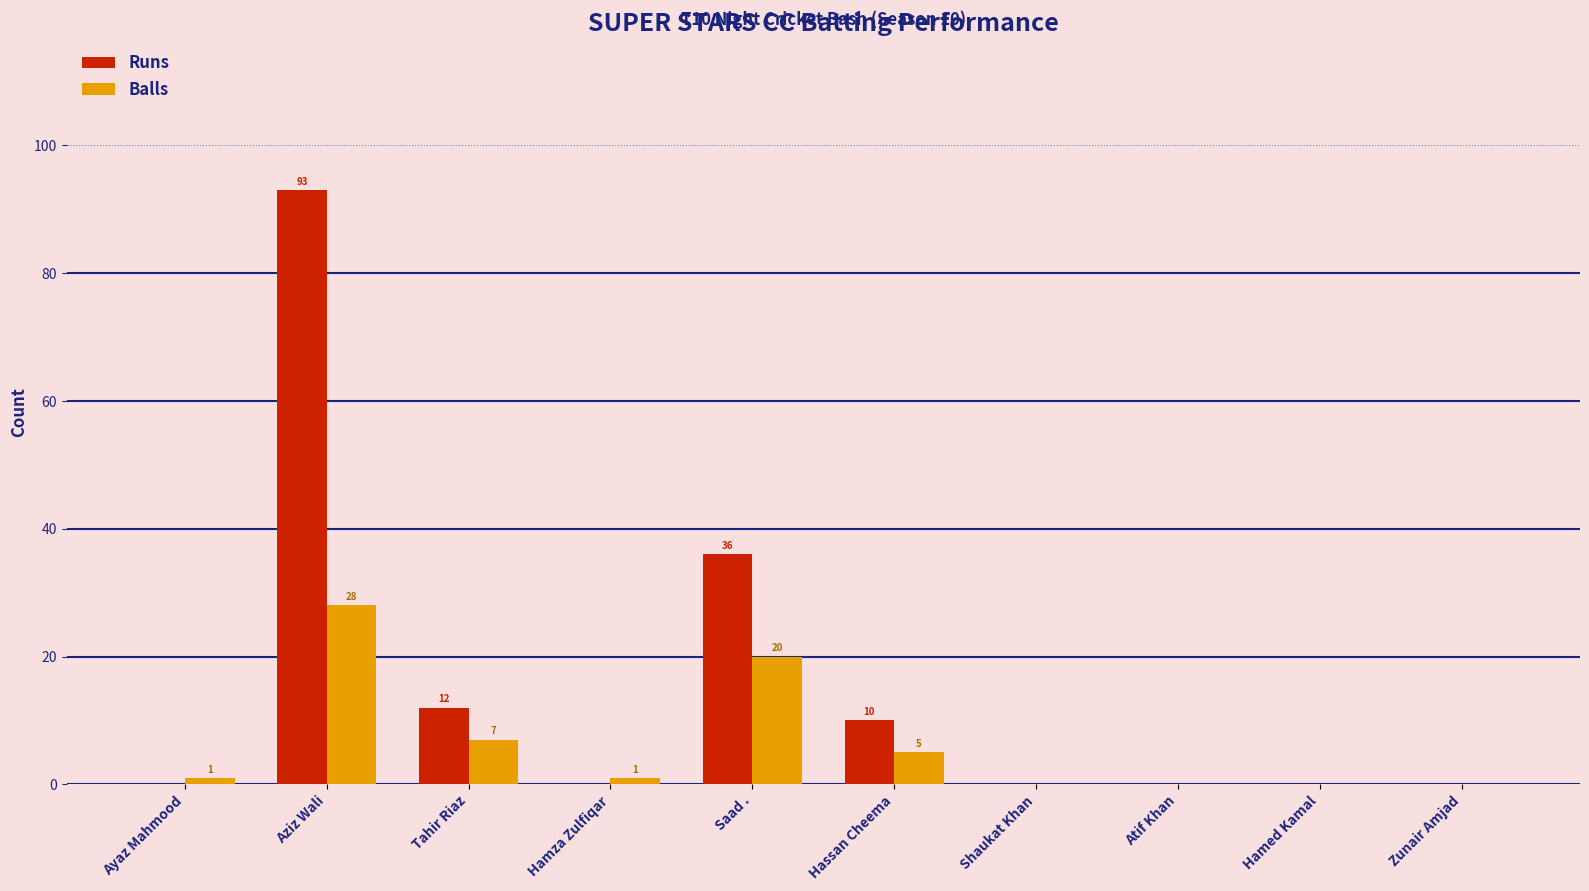

What is the sum of the Runs values at Saad . and Ayaz Mahmood?

36